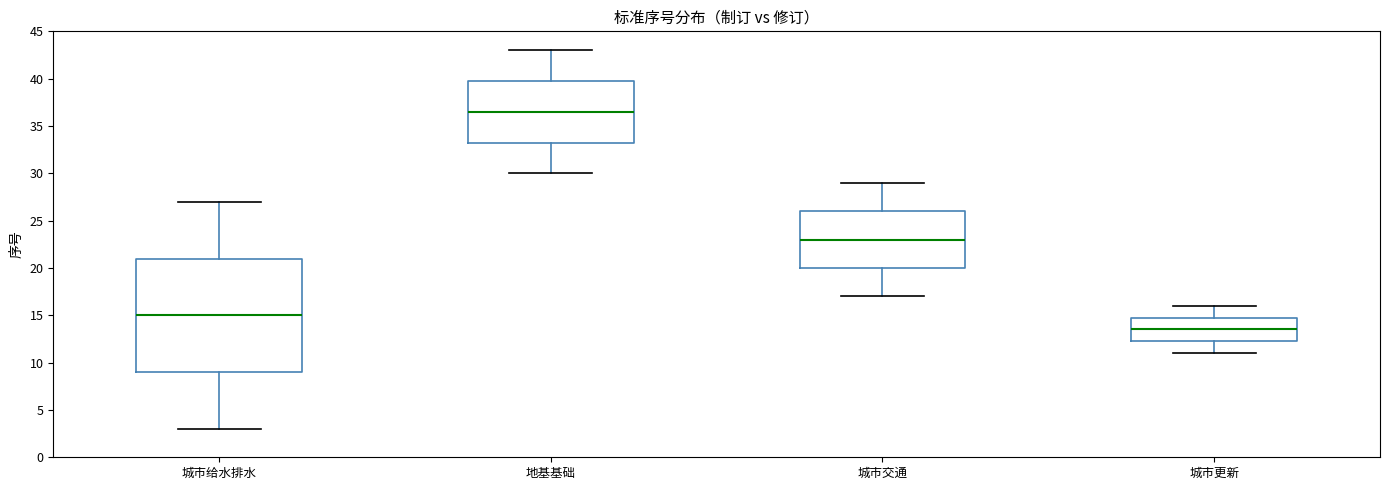

Which box is the tallest, from its lower edge to its upper edge?

城市给水排水